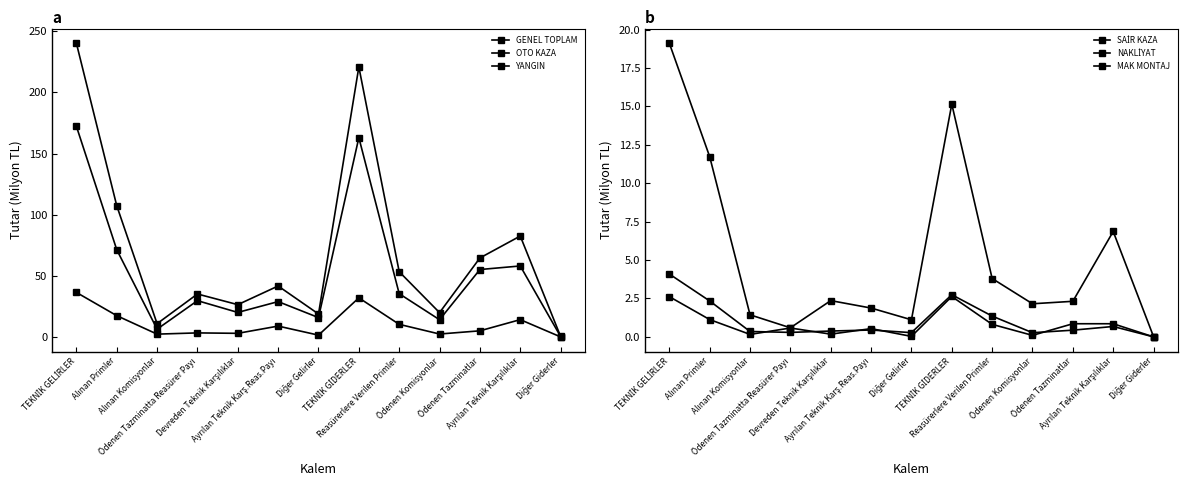

Which series has the largest total across all categories?

GENEL TOPLAM